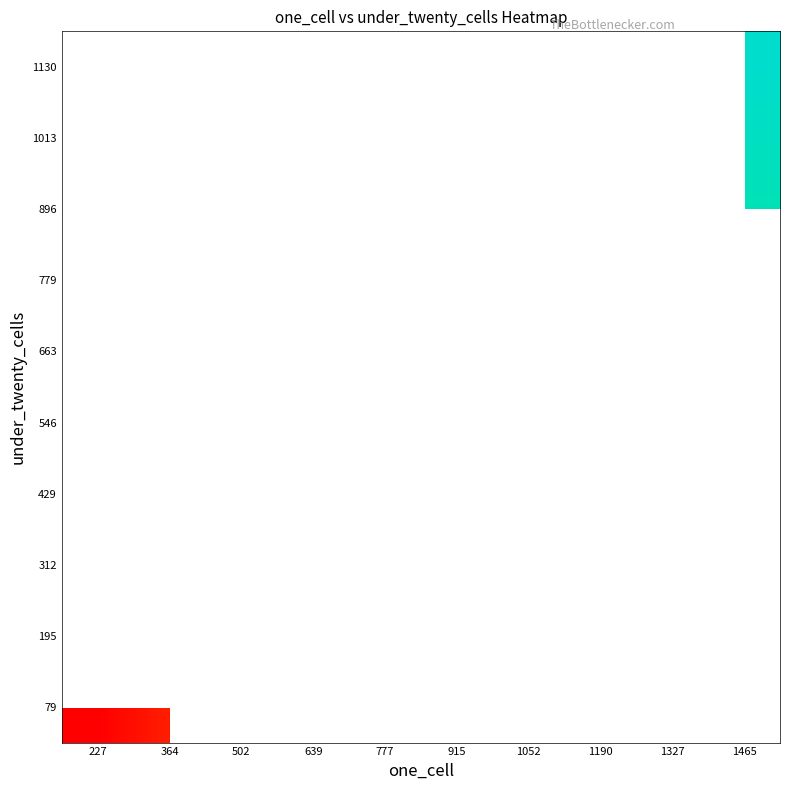

At 1465, list the series in order from largest to smallest.

1130, 1013, 79, 195, 312, 429, 546, 663, 779, 896